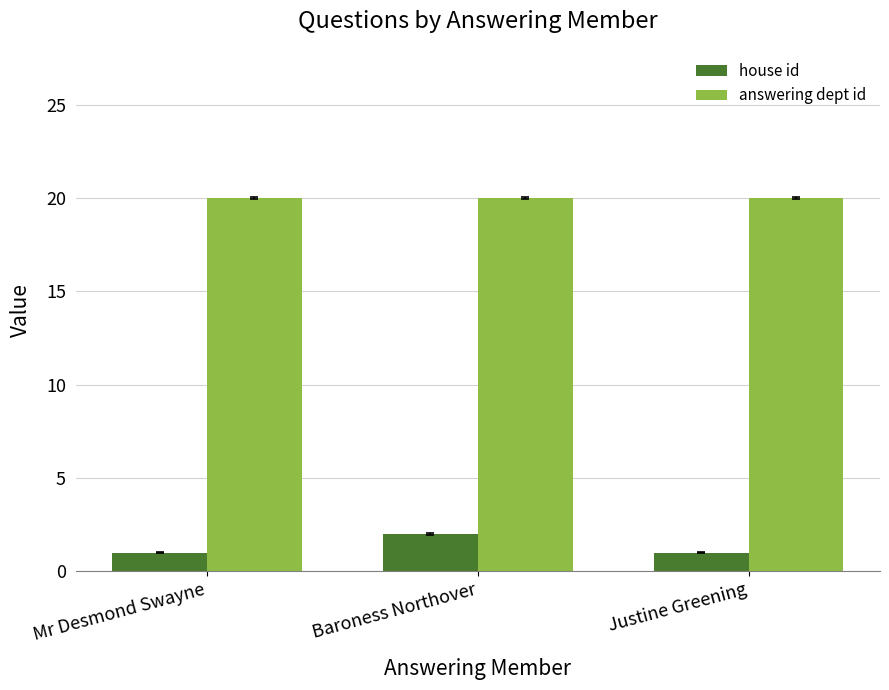

Reading left to right, extract all data points from this chart.

house id: Mr Desmond Swayne=1	Baroness Northover=2	Justine Greening=1
answering dept id: Mr Desmond Swayne=20	Baroness Northover=20	Justine Greening=20